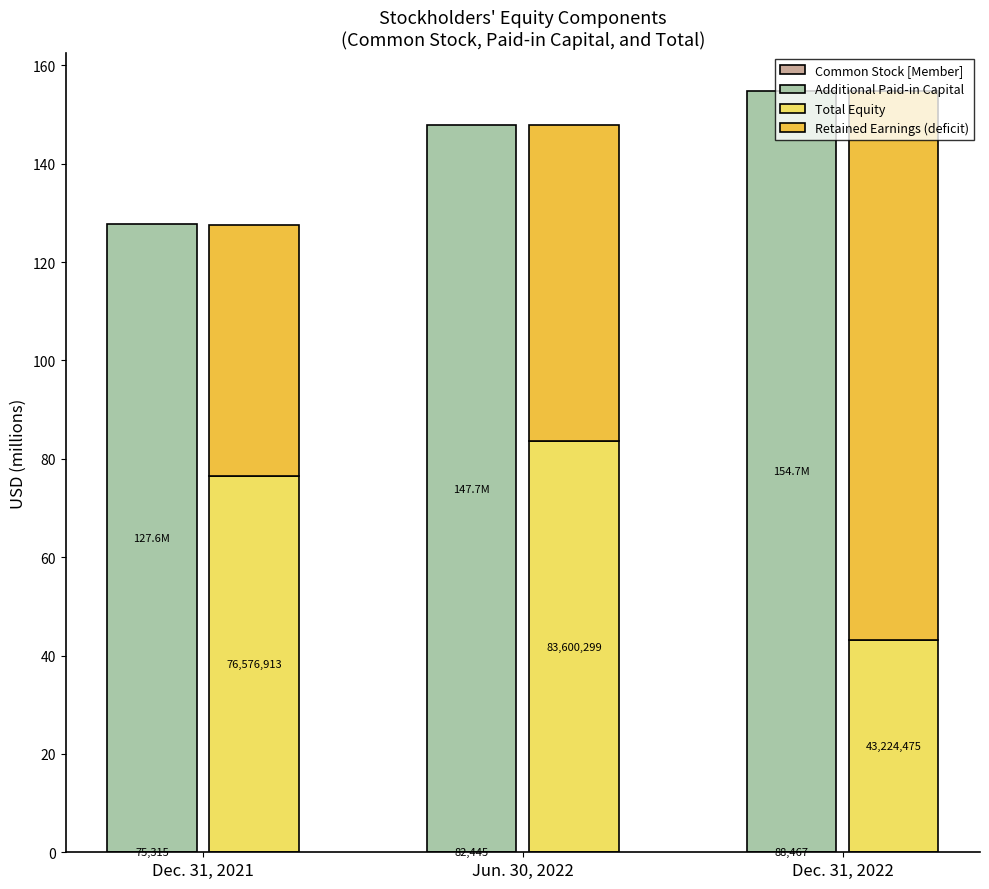

True or false: Common Stock [Member] has a value of 0.1 at Dec. 31, 2022.

True